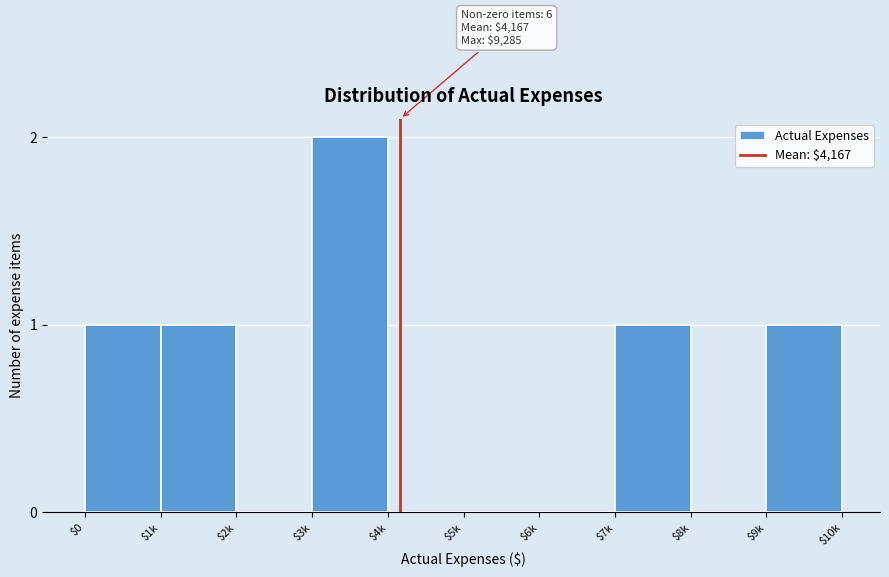

Is it true that the value at $4k is 1?

False